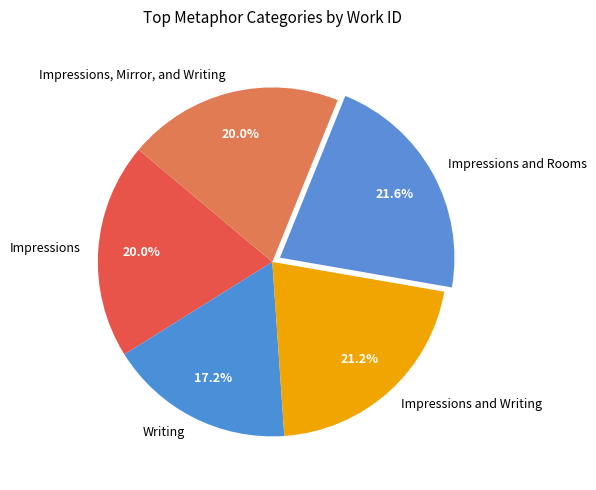

What is the ratio of the value at Impressions and Writing to the value at Writing?

1.2